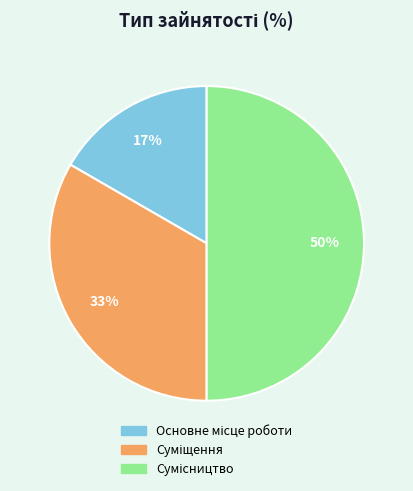

To the nearest percent, what is the difference between the largest and smallest slice percentages?

33%